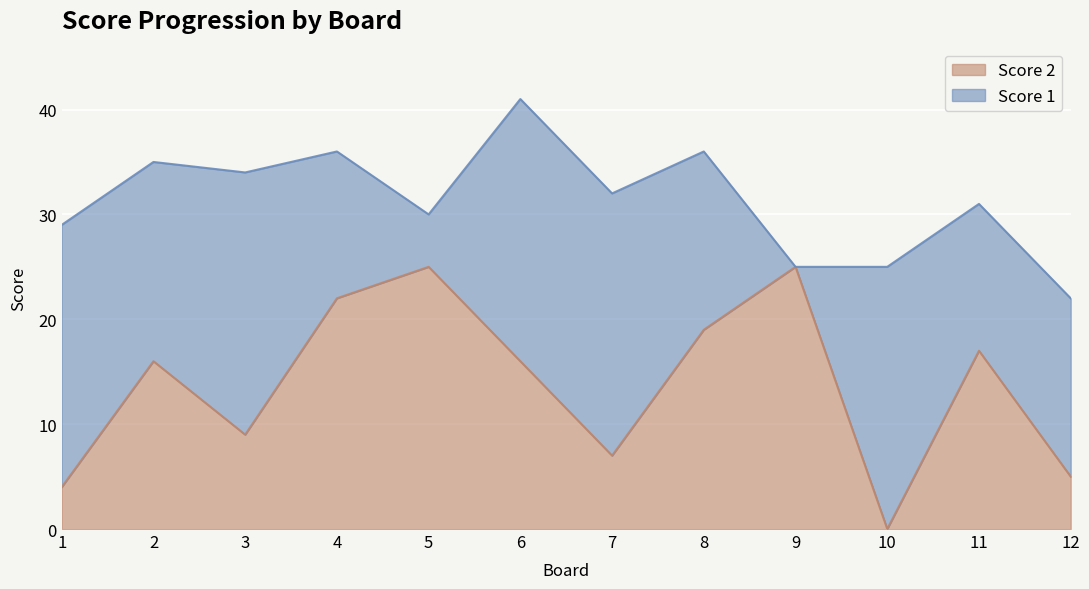

Rank the categories by value from highest to lowest.

5, 9, 4, 8, 11, 2, 6, 3, 7, 12, 1, 10